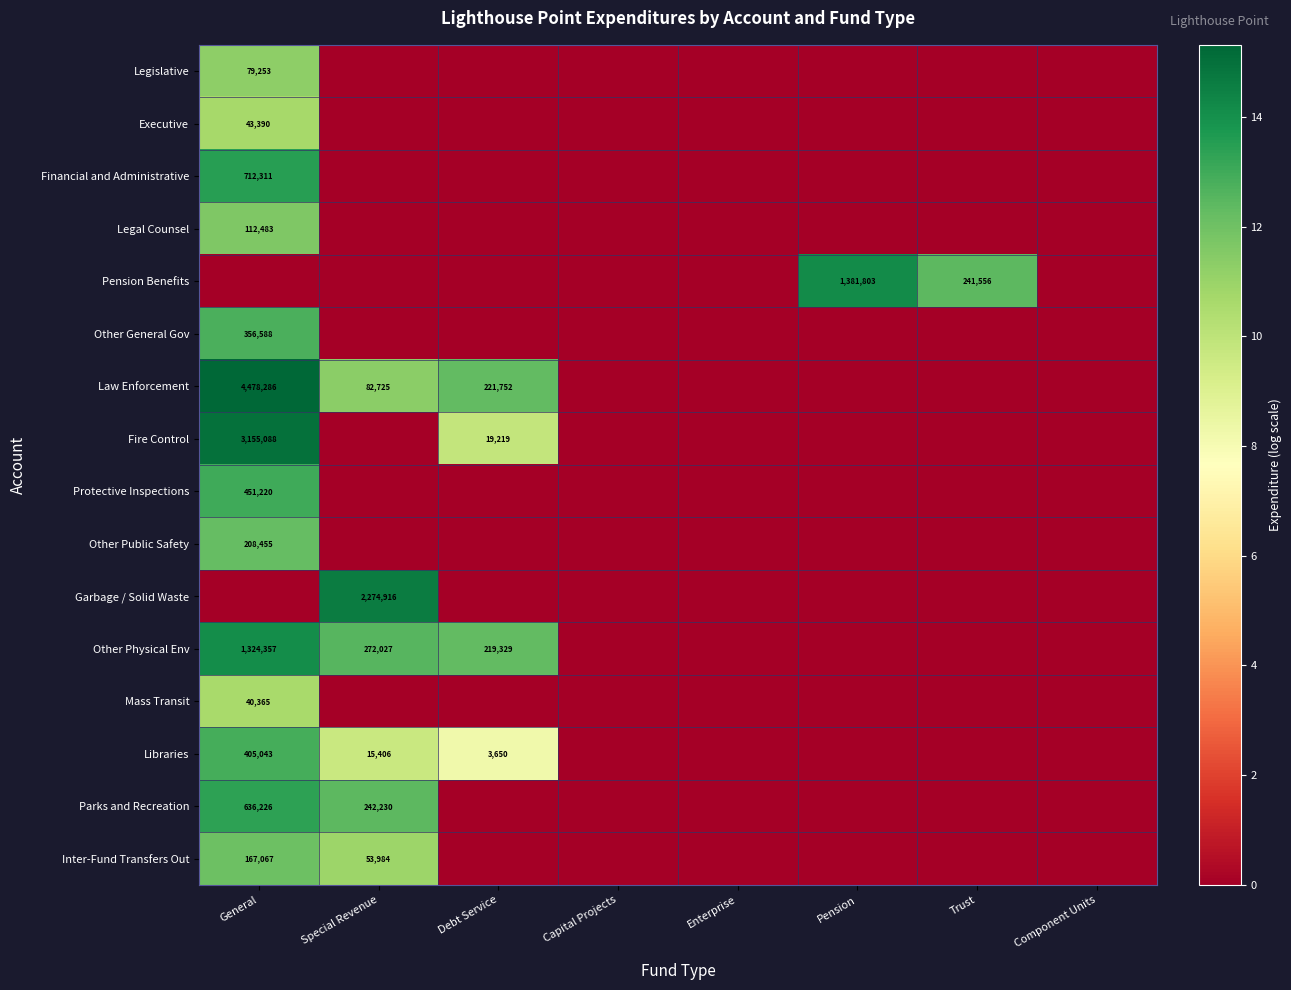

The value of Parks and Recreation at Special Revenue is 8.0. True or false?

False